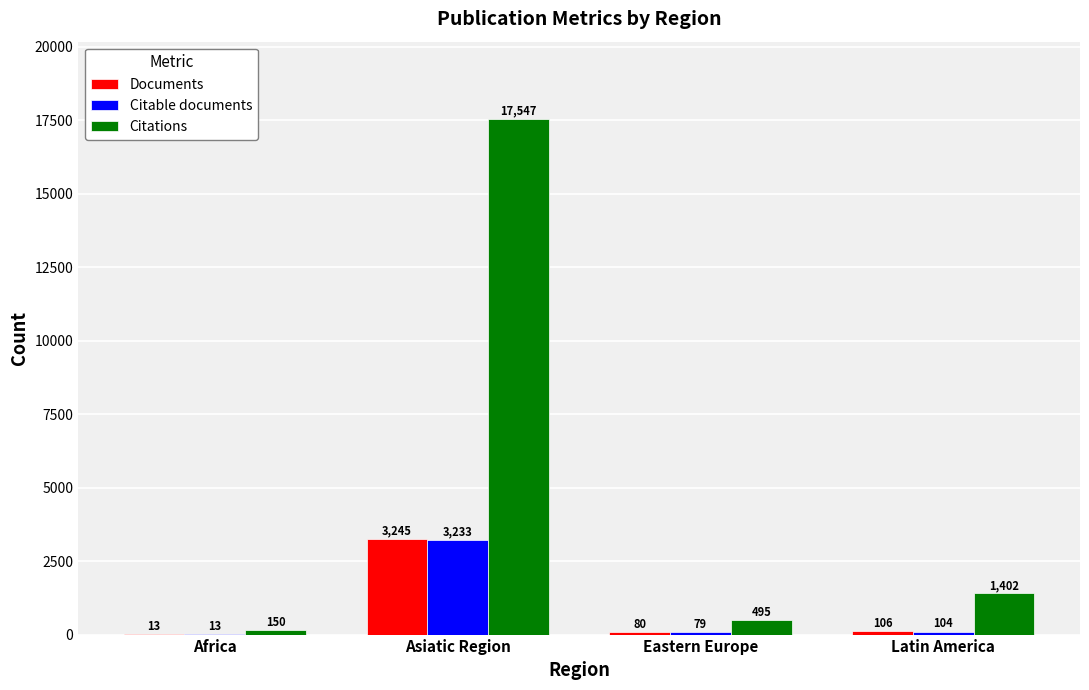

Reading left to right, list all the values displayed in this chart.

Documents: 13	3245	80	106
Citable documents: 13	3233	79	104
Citations: 150	17547	495	1402